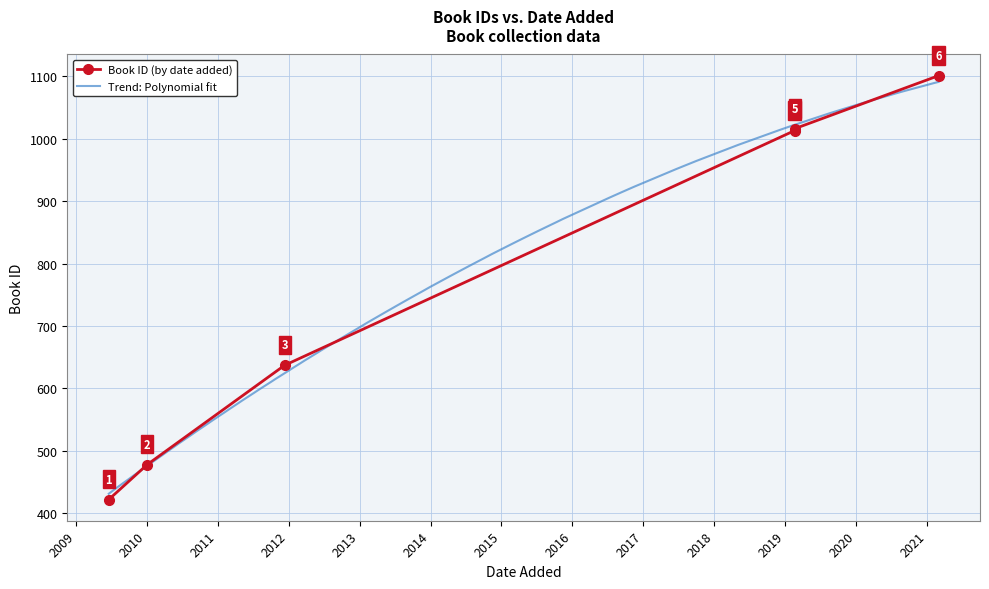

How many lines are shown in the chart?

1